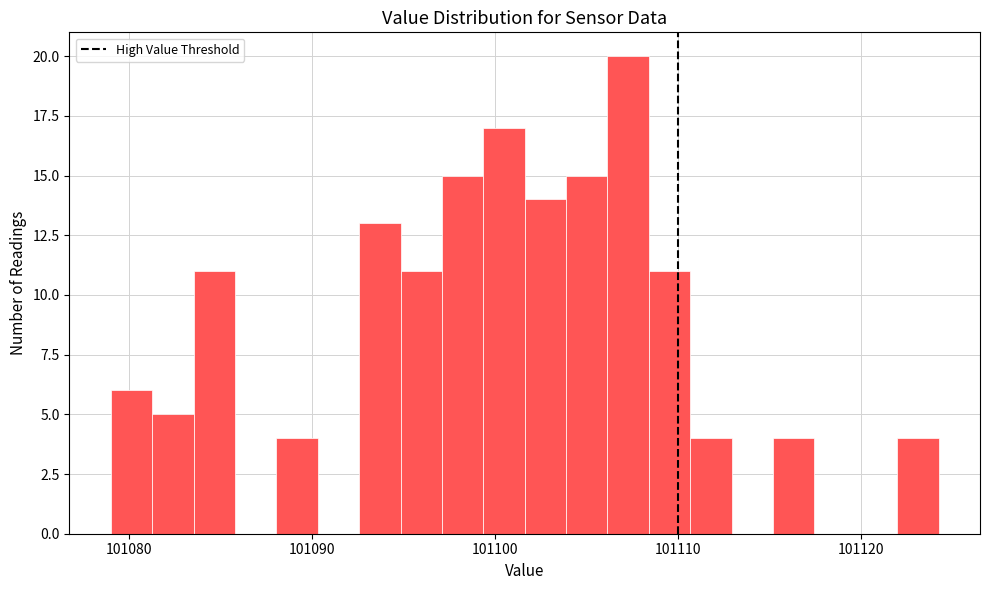

Read against the x-axis, roughly where is the centre of the tallest bar?

101107